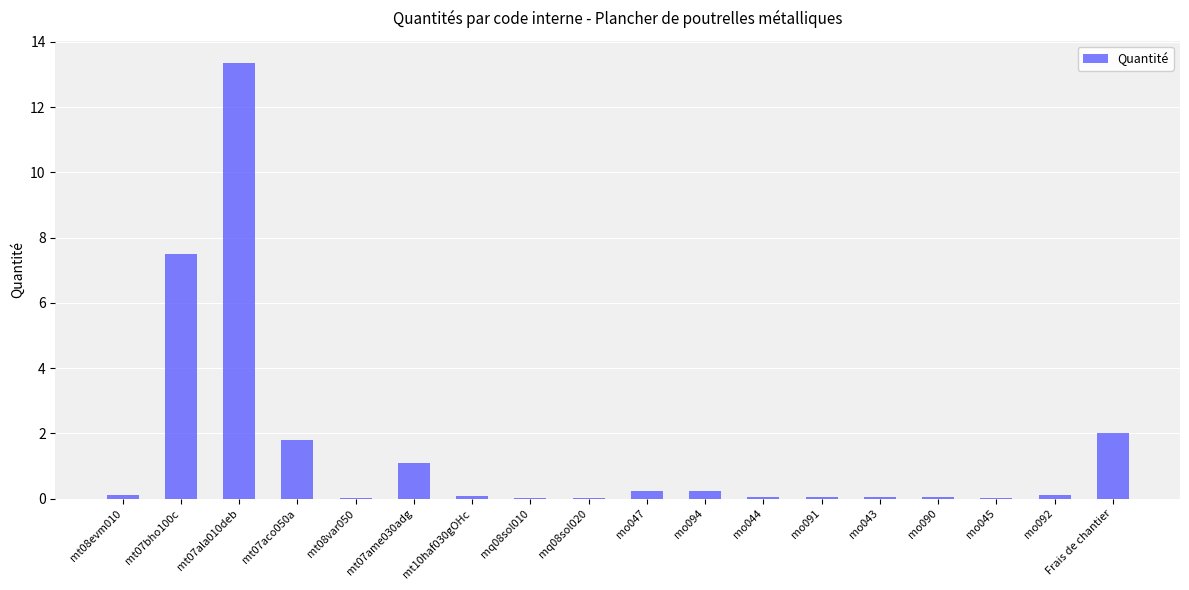

Which label corresponds to the largest value in the chart?

mt07ala010deb